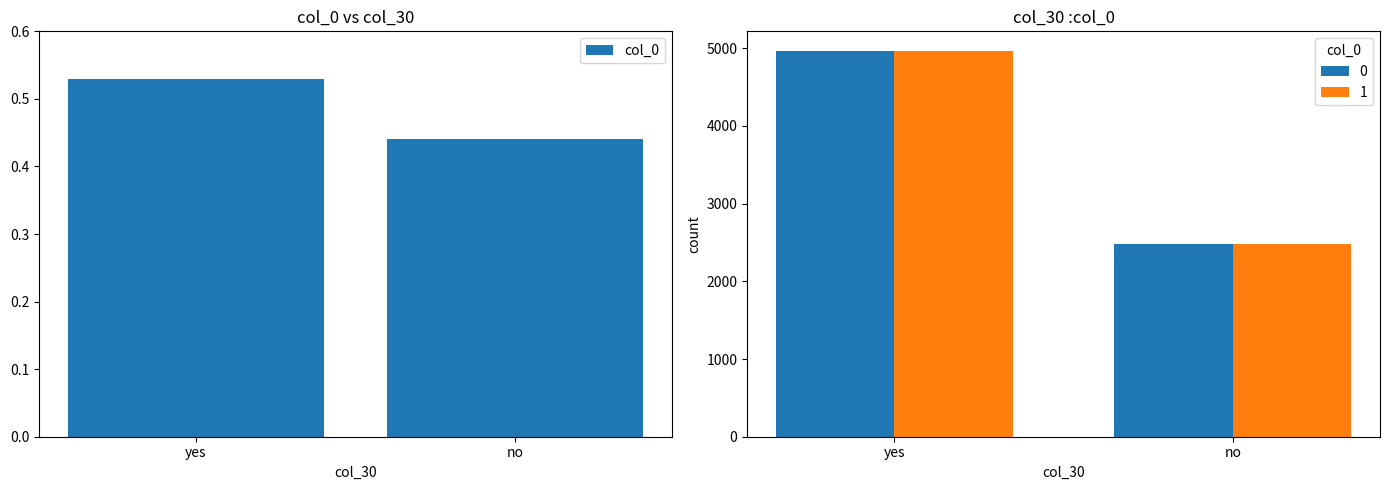

What is the label of the 2nd bar from the left?

no